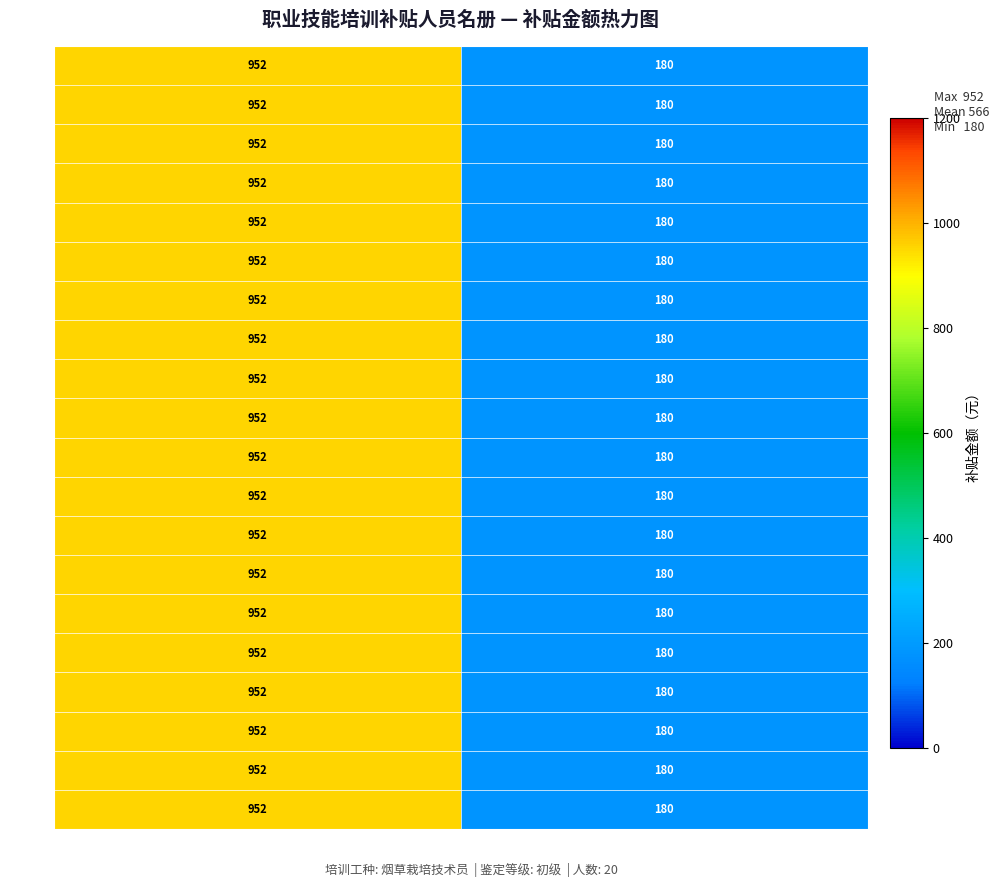

What is the average value of the 邓海珍 series?

566